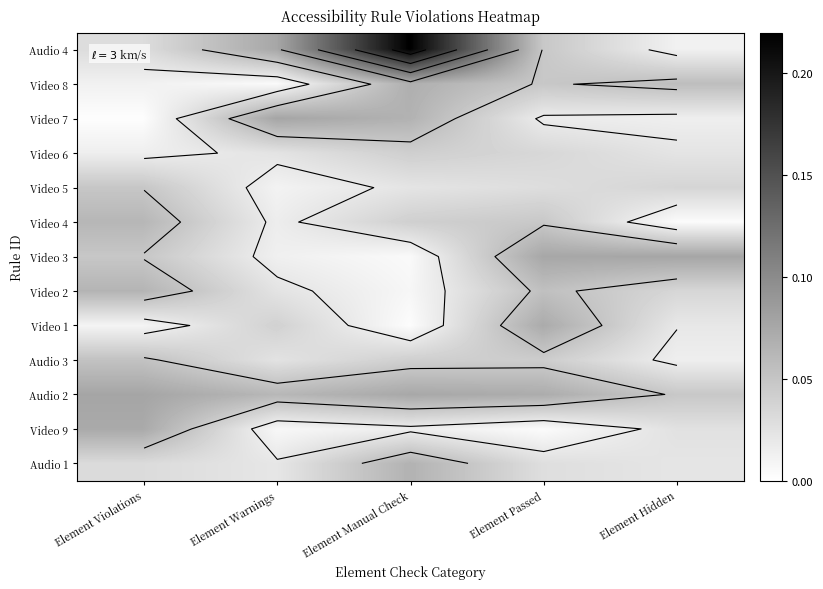

At how many categories does at least one series exceed 0?

5